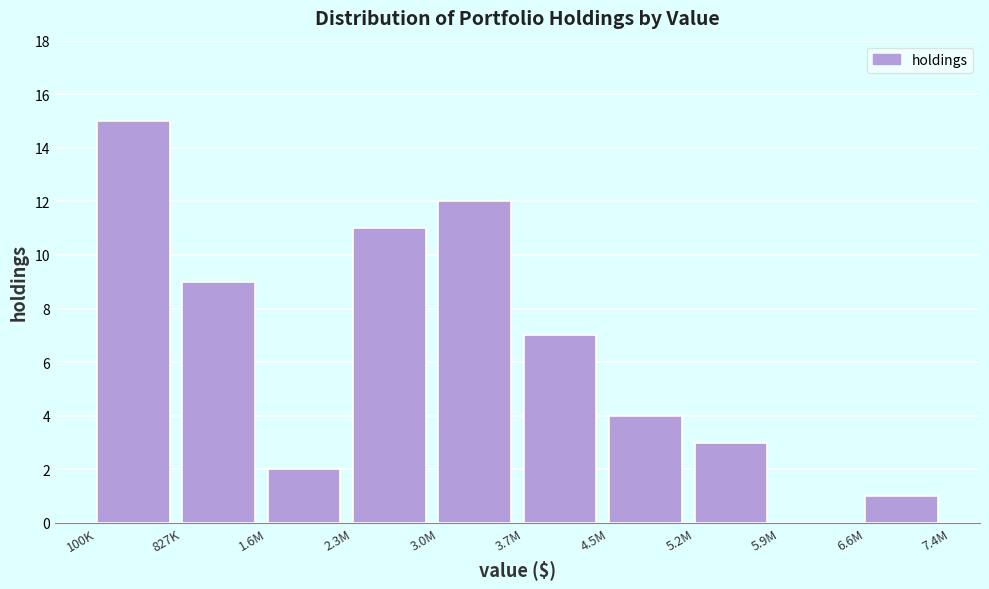

Reading left to right, what are all the values shown in this chart?

100K=15	827K=9	1.6M=2	2.3M=11	3.0M=12	3.7M=7	4.5M=4	5.2M=3	5.9M=0	6.6M=1